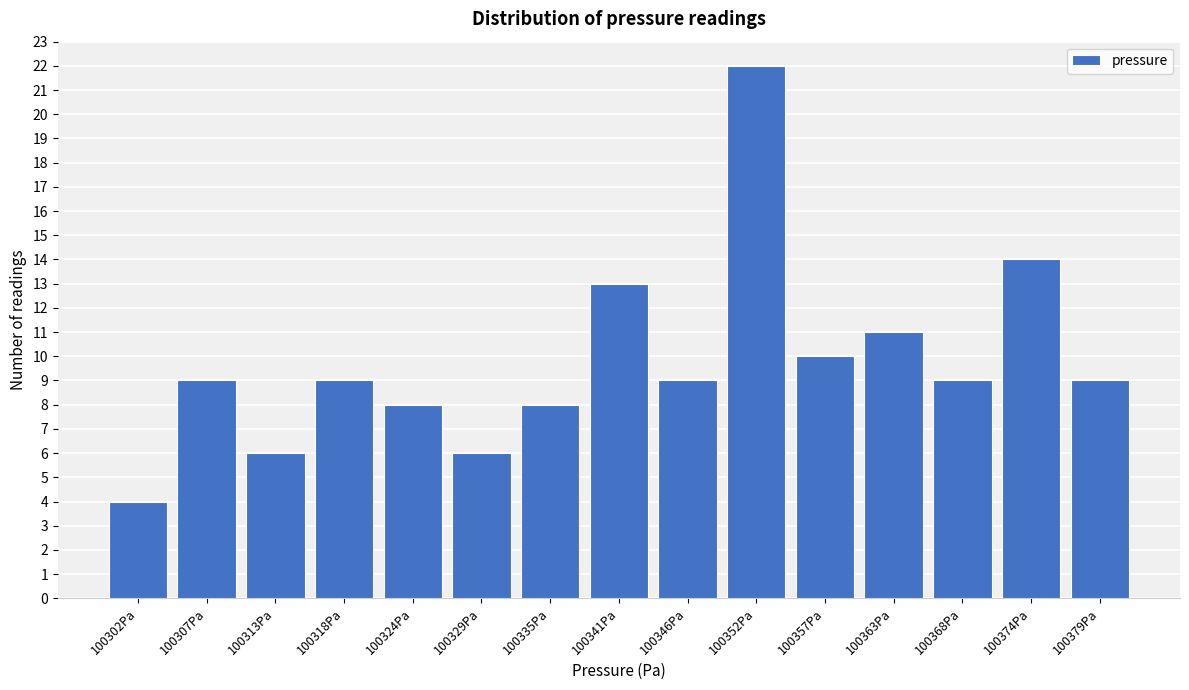

Reading left to right, transcribe all the data shown in this chart.

100302Pa=4	100307Pa=9	100313Pa=6	100318Pa=9	100324Pa=8	100329Pa=6	100335Pa=8	100341Pa=13	100346Pa=9	100352Pa=22	100357Pa=10	100363Pa=11	100368Pa=9	100374Pa=14	100379Pa=9